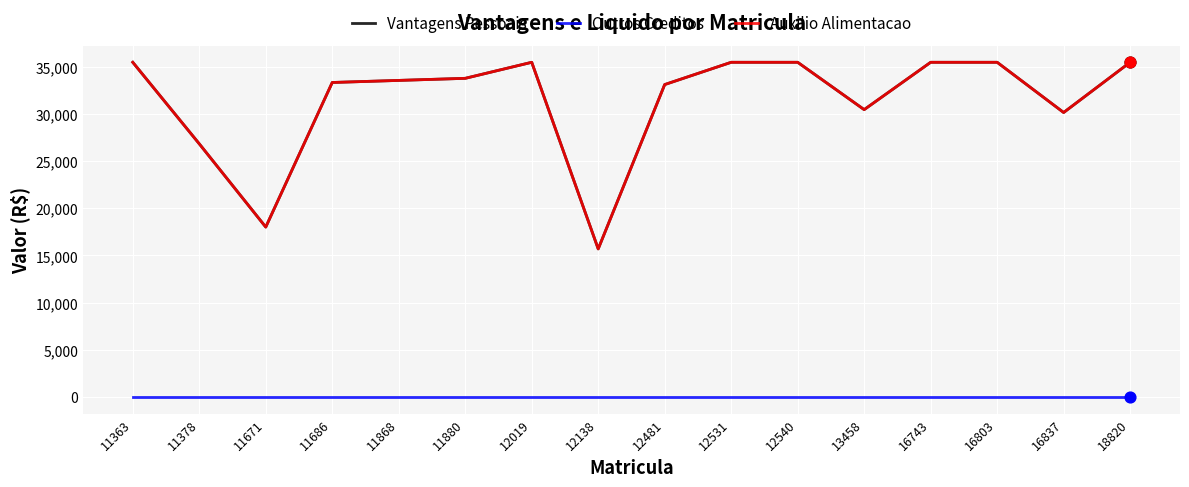

Does the chart have visible grid lines?

Yes